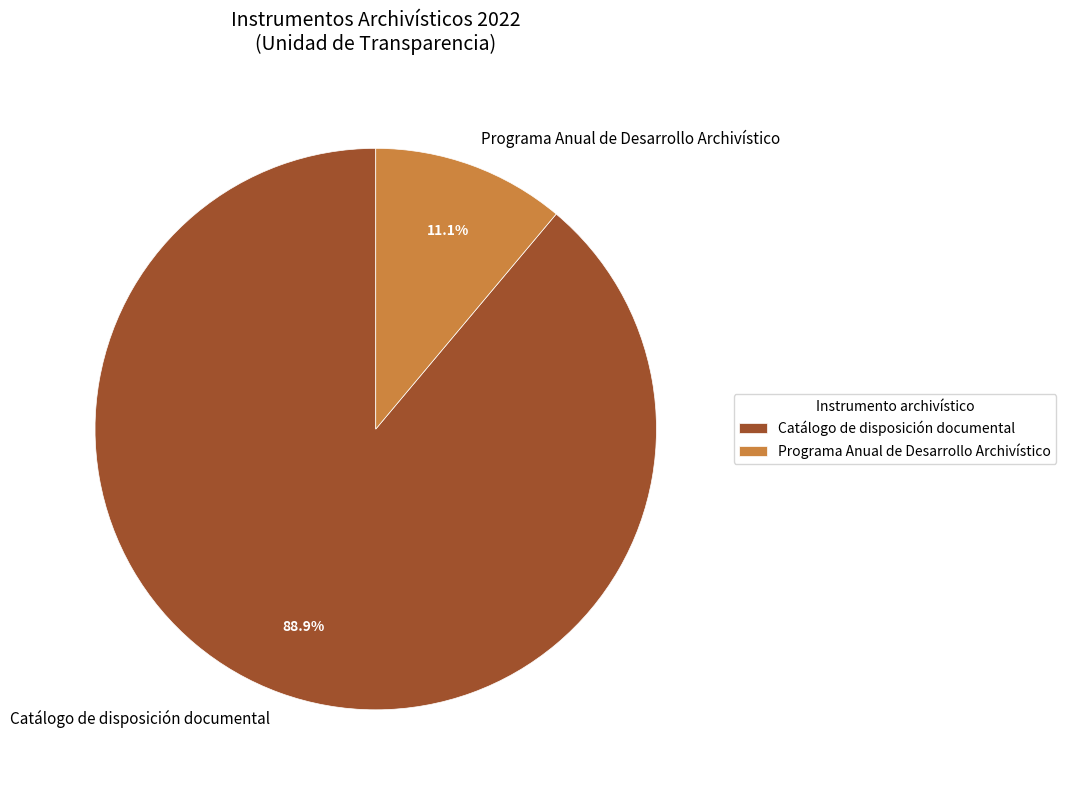

Is there a majority slice in this chart?

Yes